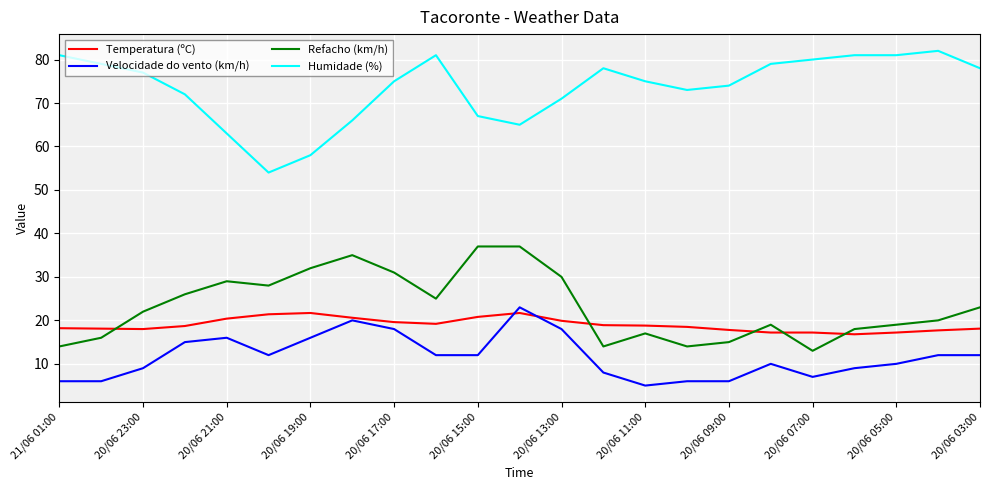

What is the highest value of the Temperatura (ºC) series?

21.7